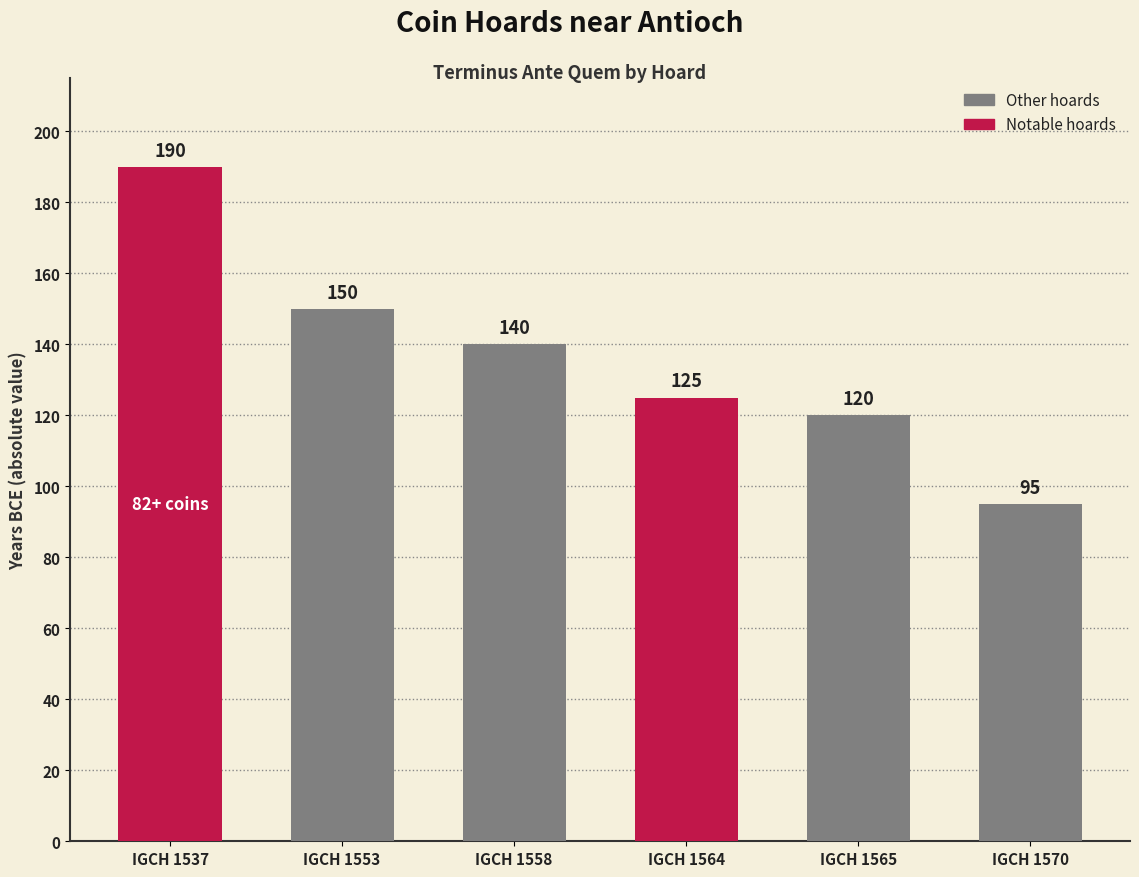

List the labels in order of value, smallest first.

IGCH 1570, IGCH 1565, IGCH 1564, IGCH 1558, IGCH 1553, IGCH 1537